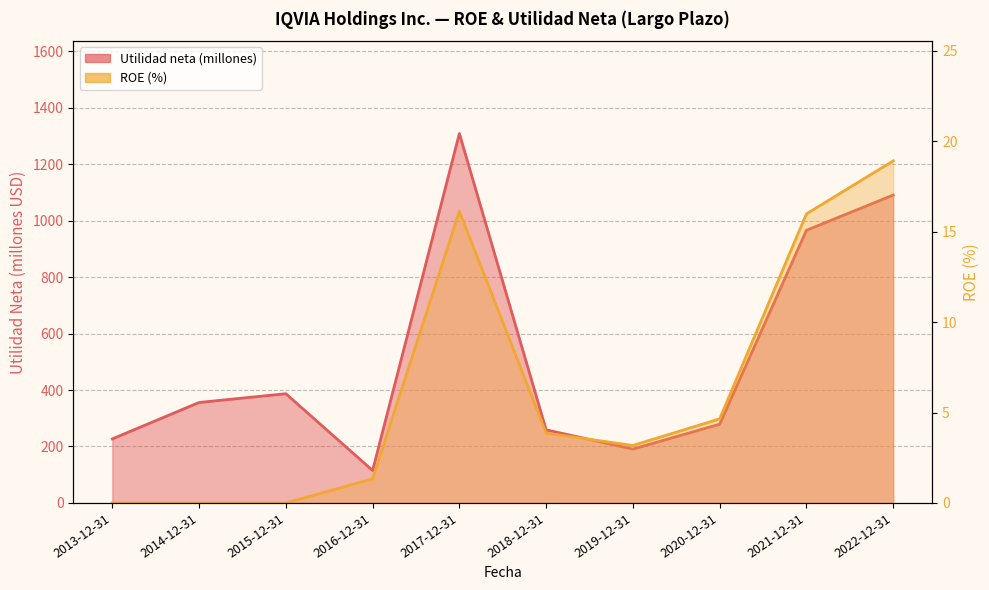

Rank the categories by Utilidad neta (millones) value from highest to lowest.

2017-12-31, 2022-12-31, 2021-12-31, 2015-12-31, 2014-12-31, 2020-12-31, 2018-12-31, 2013-12-31, 2019-12-31, 2016-12-31